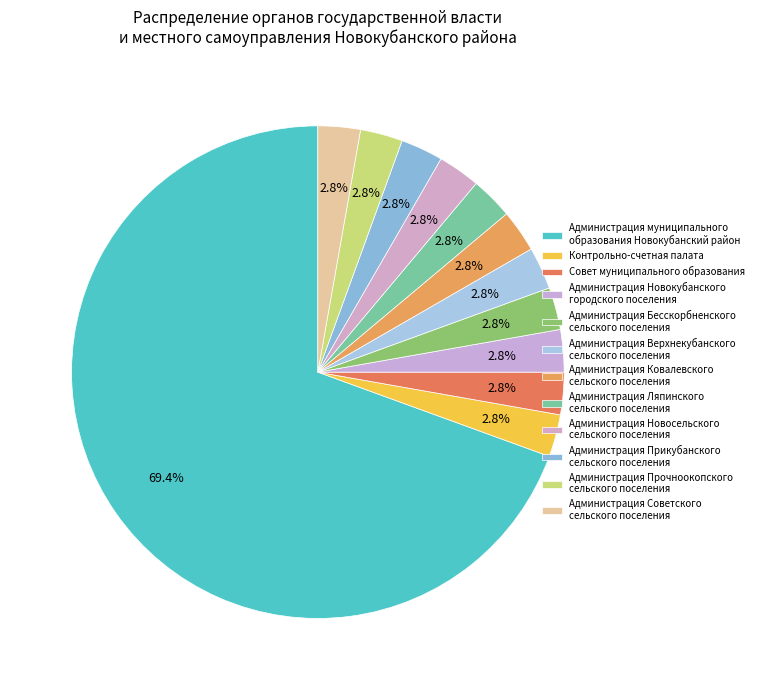

Which category accounts for the majority?

Администрация муниципального образования Новокубанский район